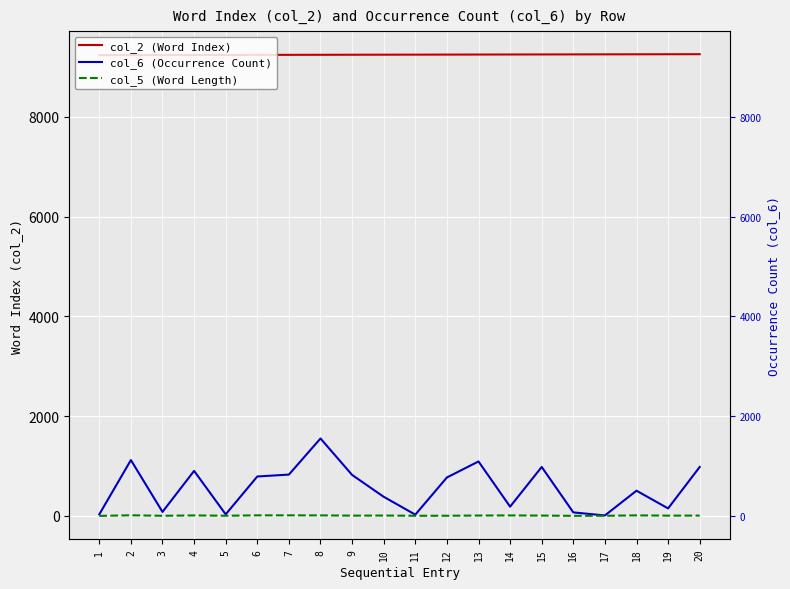

Which series has the largest range (max minus min)?

col_6 (Occurrence Count)